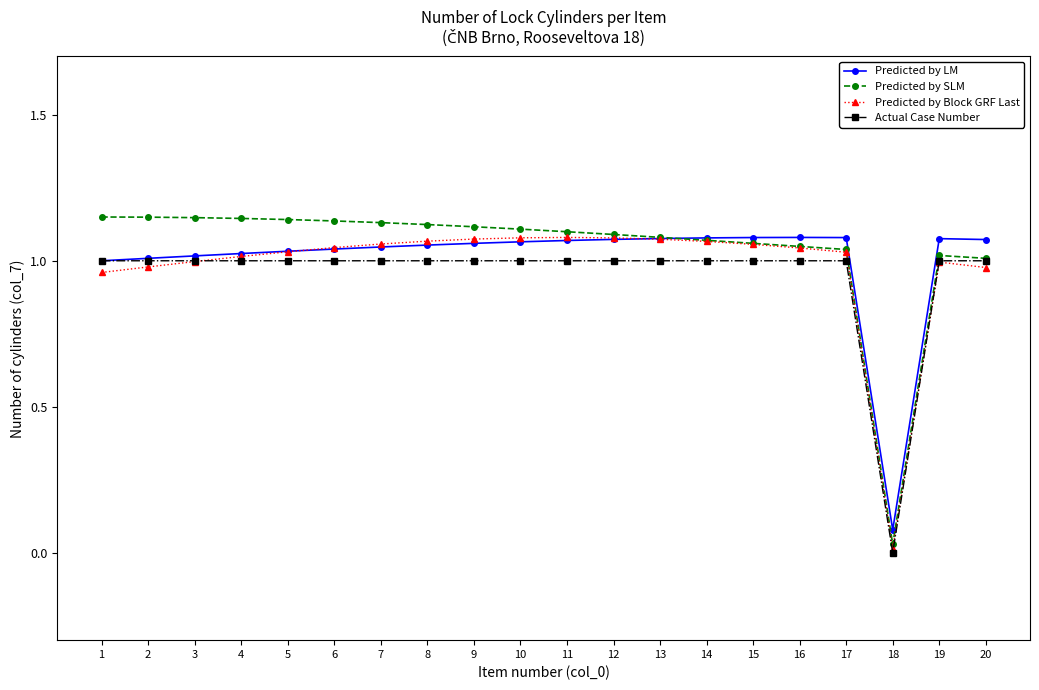

Which category has the lowest value in the Predicted by SLM series?

18